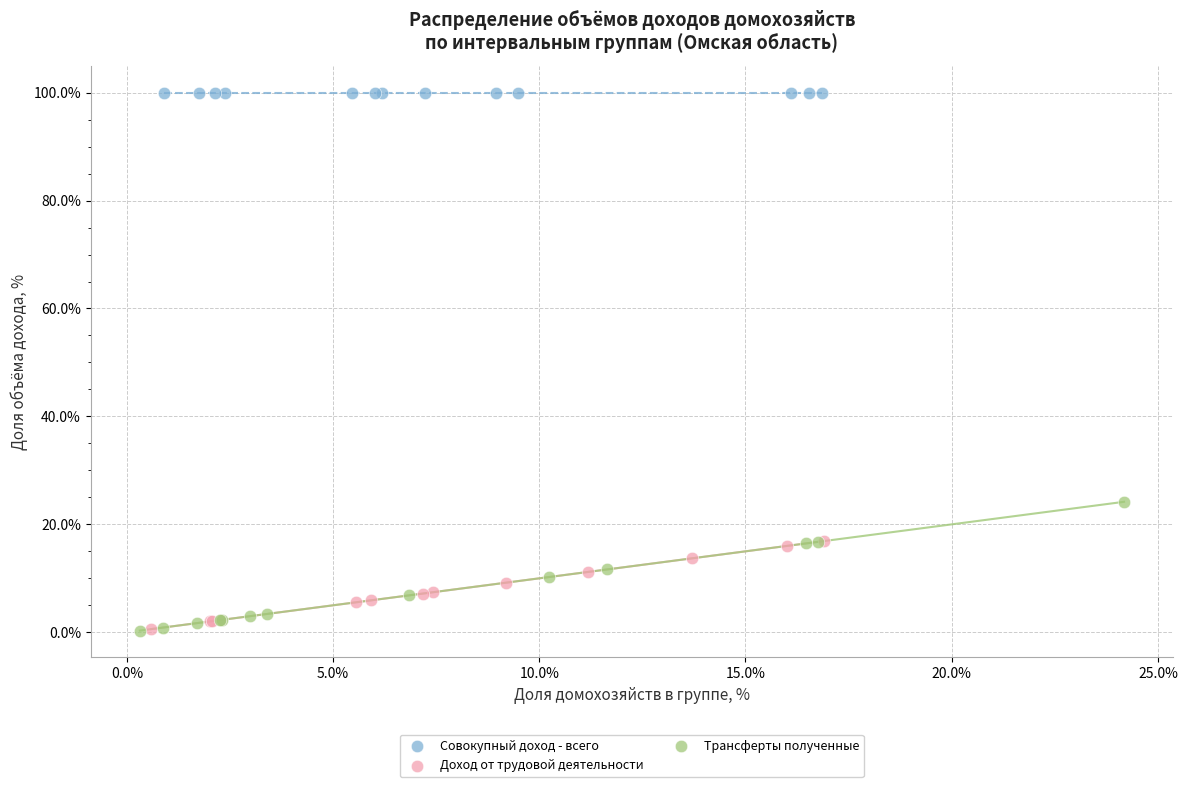

Which series contains the highest Y value?

Совокупный доход - всего